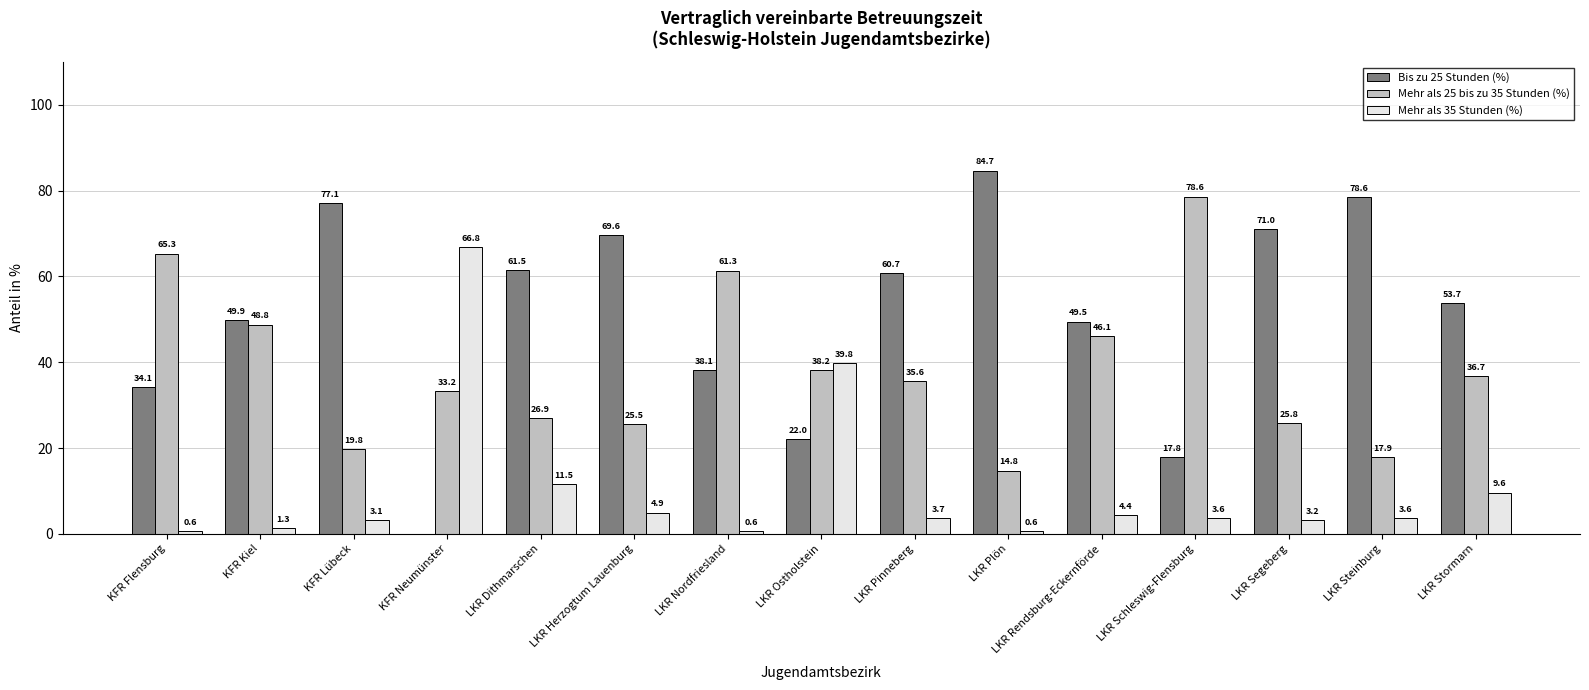

What is the total value across all series at LKR Ostholstein?

100.0